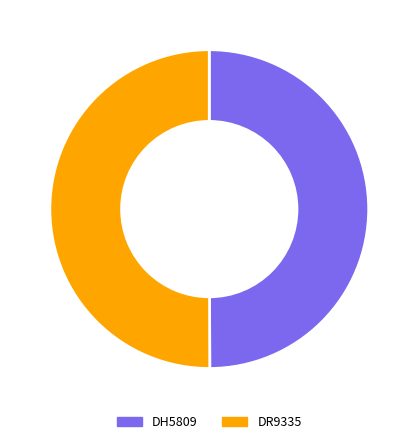

Do DR9335 and DH5809 together represent more than half of the pie?

Yes